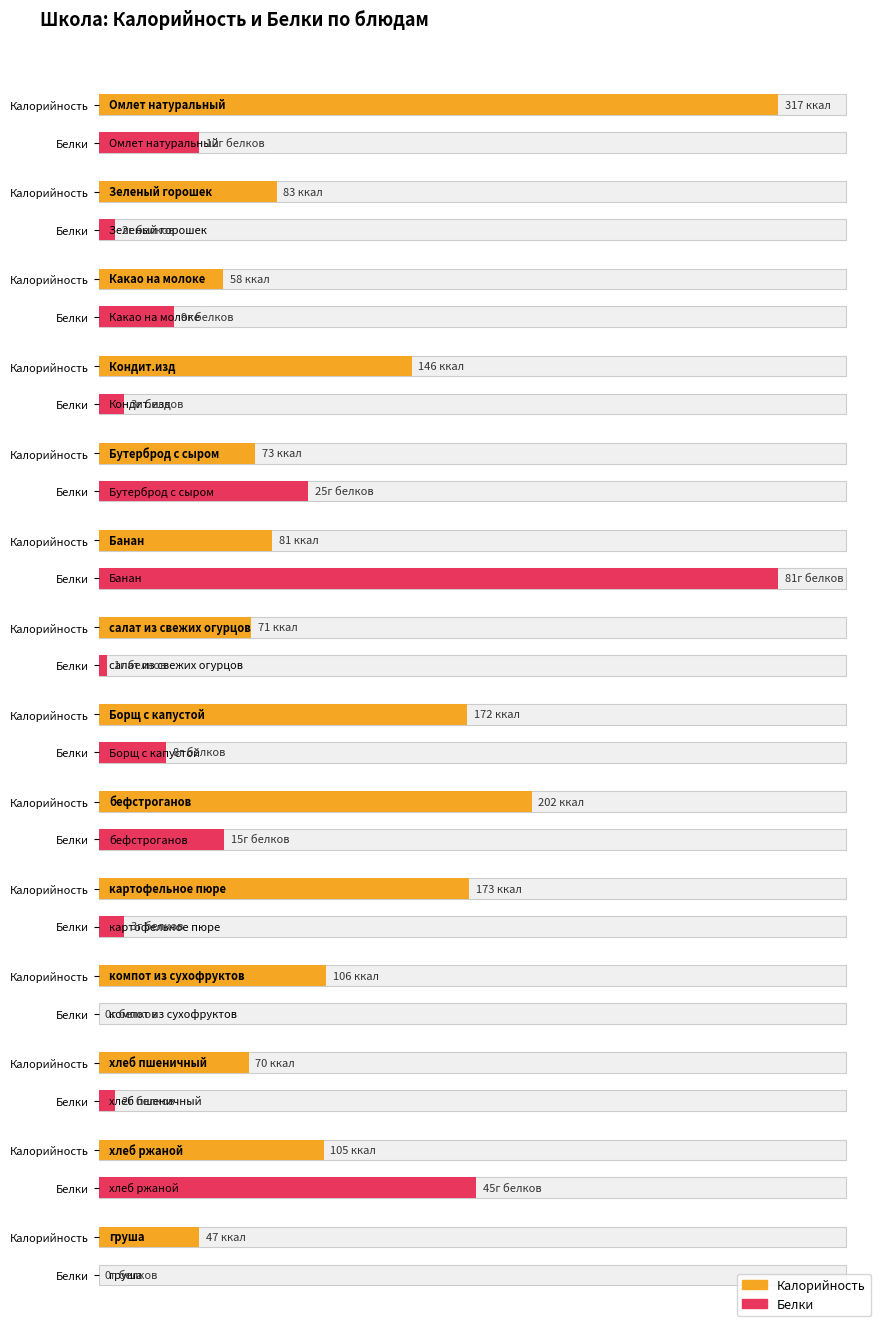

Count the number of data series in this chart.

2